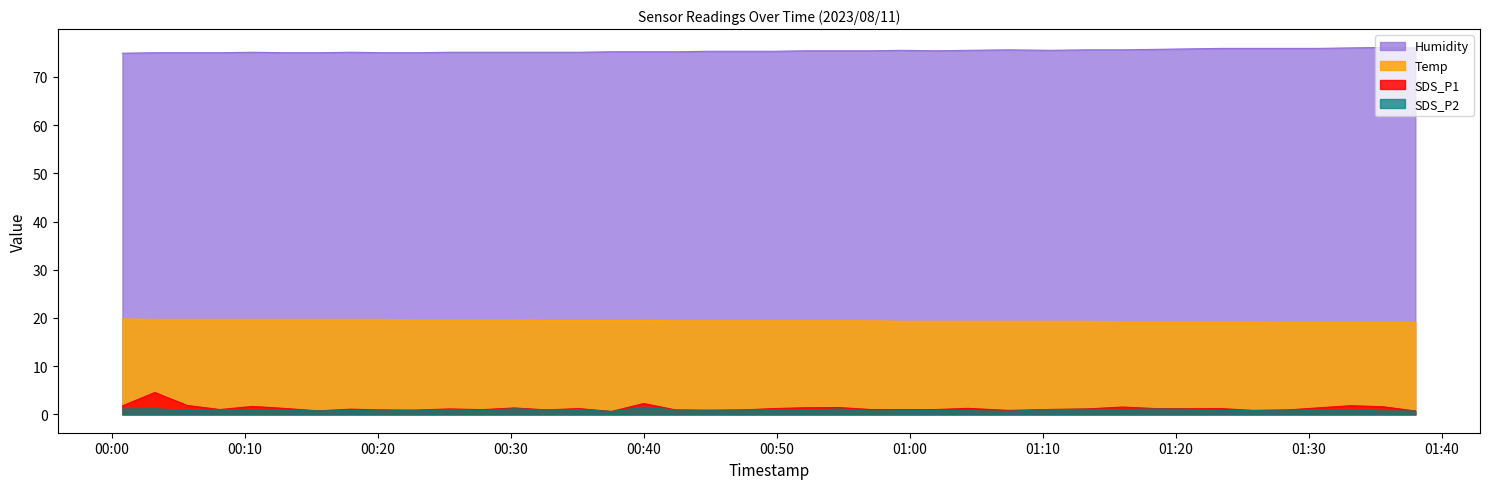

True or false: SDS_P2 and Temp cross at least once.

False